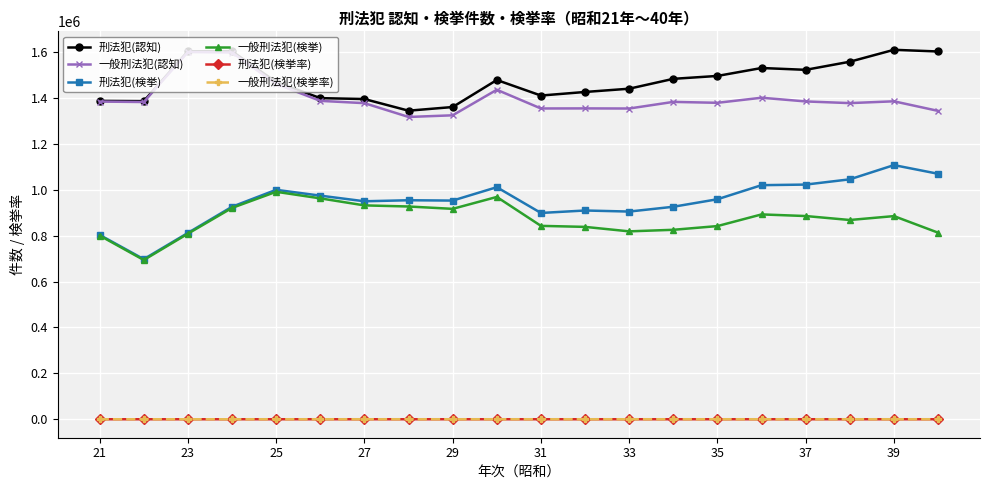

True or false: 刑法犯(認知) has more than 1 interior local peaks.

True